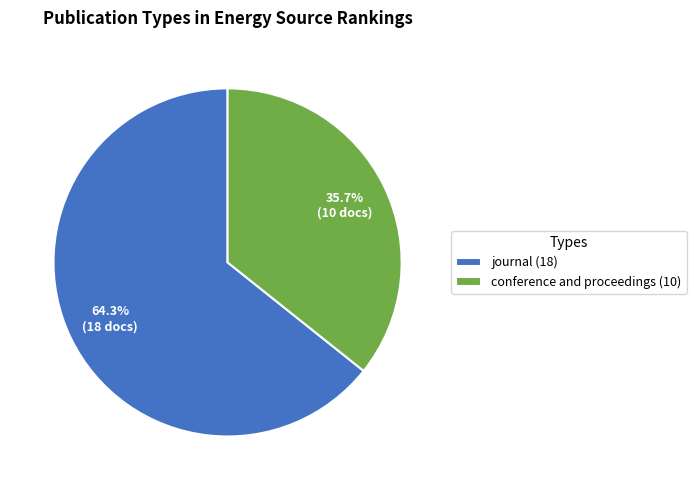

Count the number of slices in the pie.

2